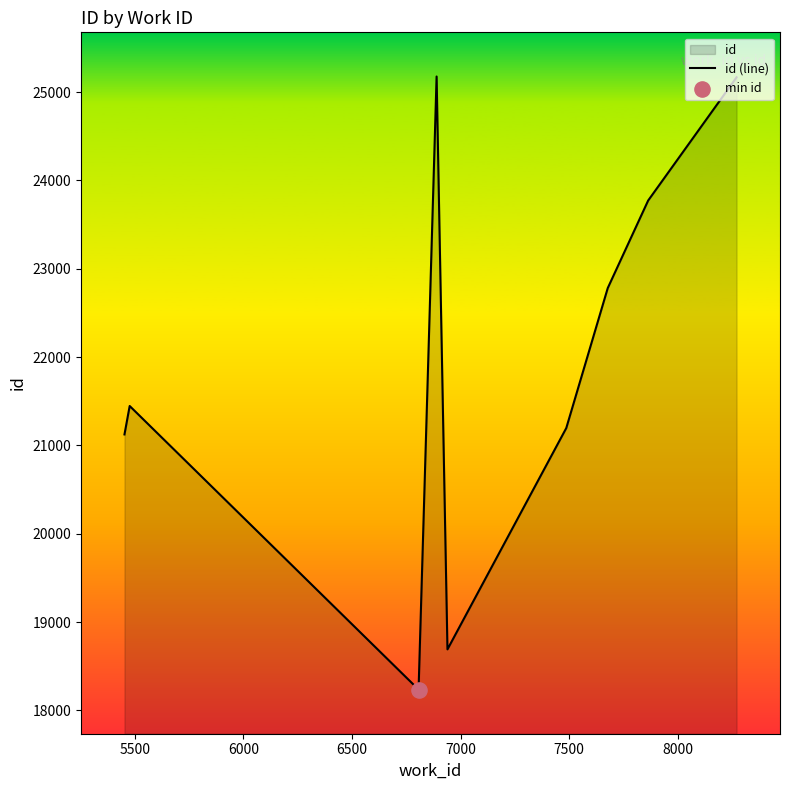

What is the difference between the maximum and minimum values?

6940